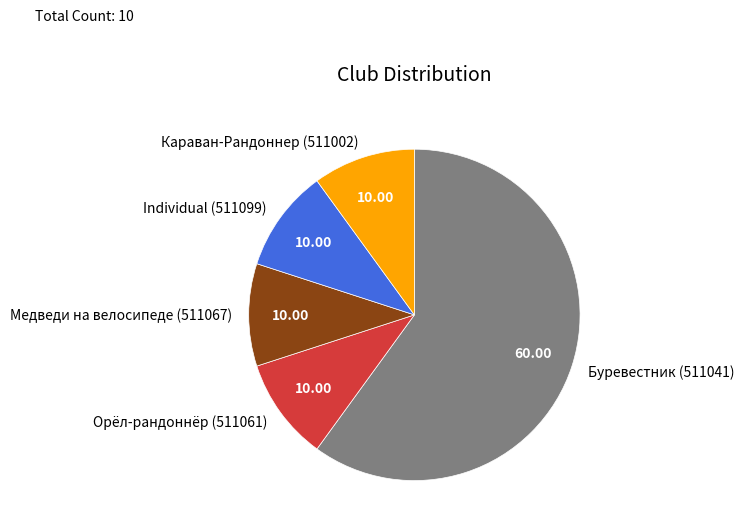

Does Медведи на велосипеде (511067) account for over 50% of the chart?

No